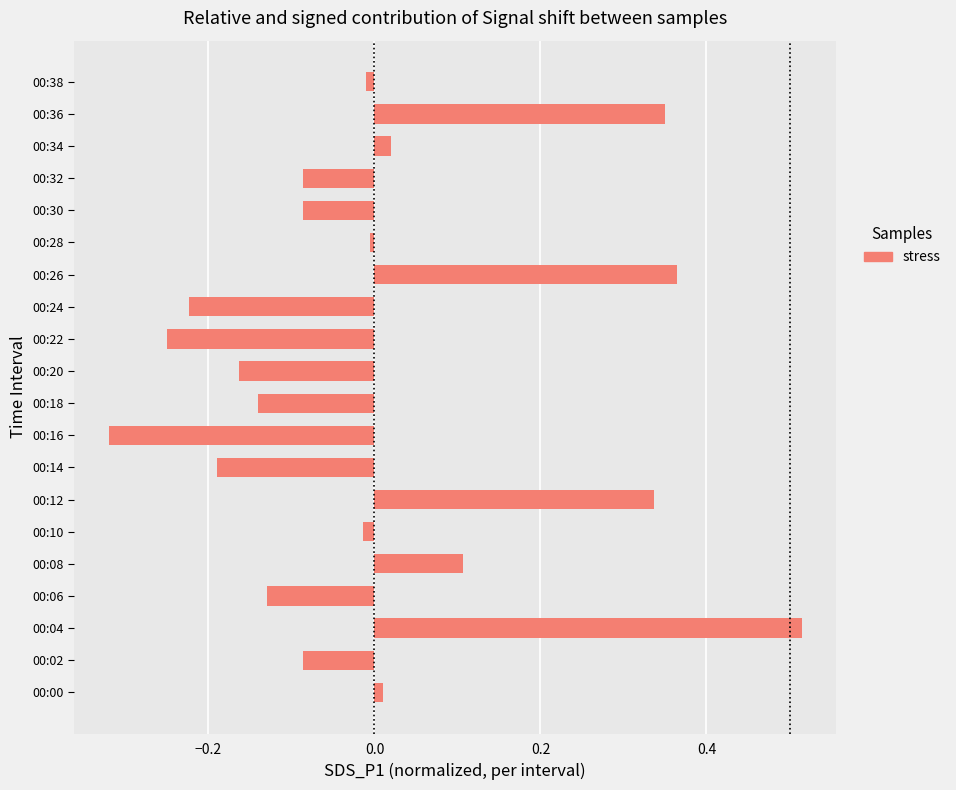

What is the difference between the maximum and minimum values?

0.8